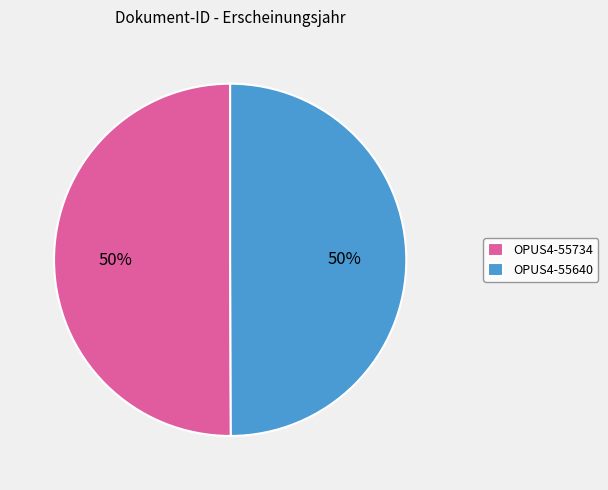

Approximately how many times larger is the value at OPUS4-55734 compared to OPUS4-55640?

1.0